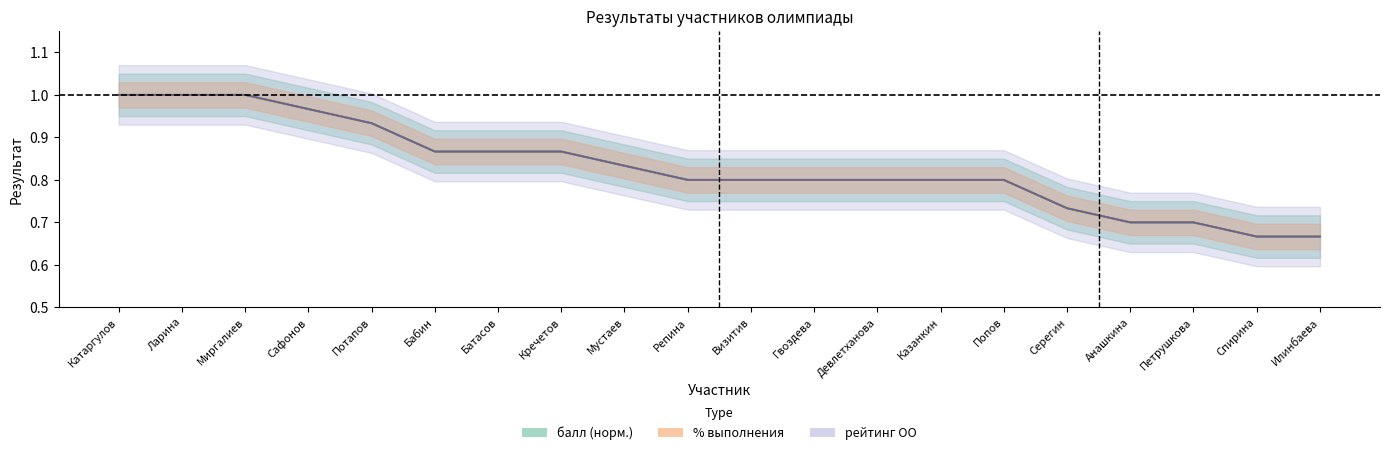

List the labels in order of value, smallest first.

Спирина, Илинбаева, Анашкина, Петрушкова, Серегин, Репина, Визитив, Гвоздева, Девлетханова, Казанкин, Попов, Мустаев, Бабин, Батасов, Кречетов, Потапов, Сафонов, Катаргулов, Ларина, Миргалиев